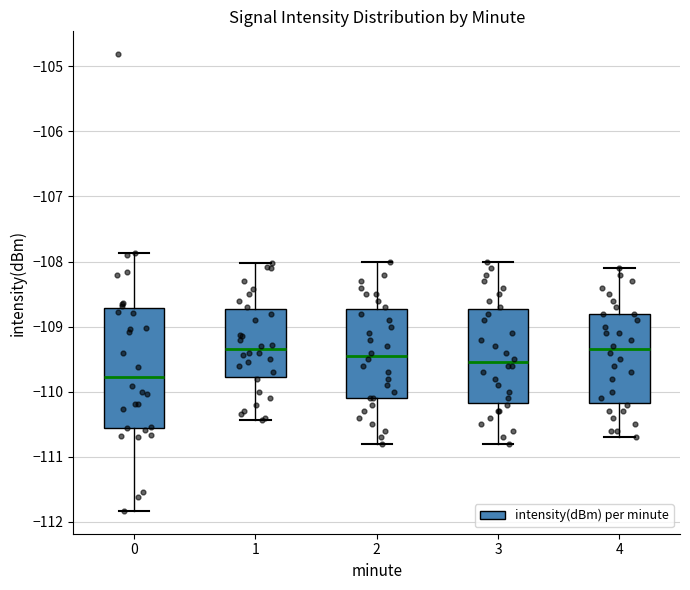

Comparing the boxes themselves (not the whiskers), which one is the tallest?

0